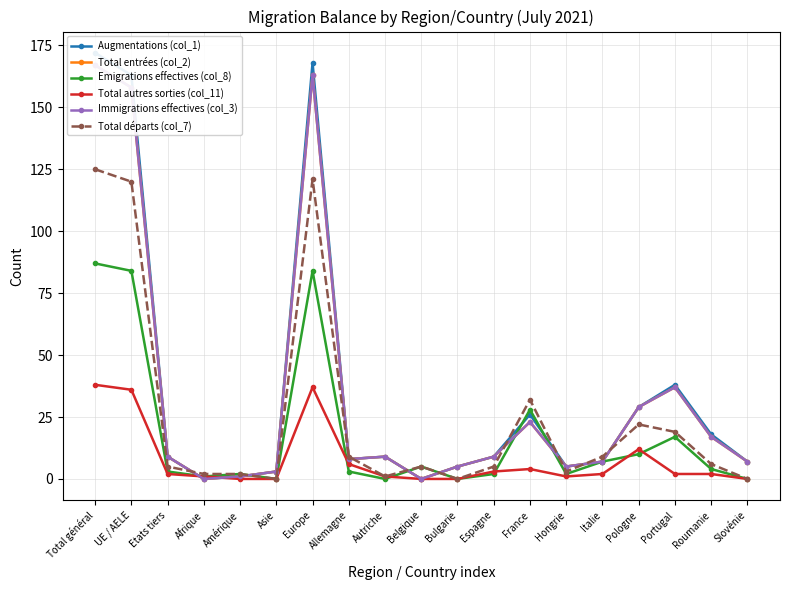

Reading right to left, extract all data points from this chart.

Augmentations (col_1): 7	18	38	29	7	5	26	9	5	0	9	8	168	3	1	0	9	163	172
Total entrées (col_2): 7	17	37	29	7	5	23	9	5	0	9	8	163	3	1	0	9	158	167
Emigrations effectives (col_8): 0	4	17	10	7	2	28	2	0	5	0	3	84	0	2	1	3	84	87
Total autres sorties (col_11): 0	2	2	12	2	1	4	3	0	0	1	6	37	0	0	1	2	36	38
Immigrations effectives (col_3): 7	17	37	29	7	5	23	9	5	0	9	8	163	3	1	0	9	158	167
Total départs (col_7): 0	6	19	22	9	3	32	5	0	5	1	9	121	0	2	2	5	120	125